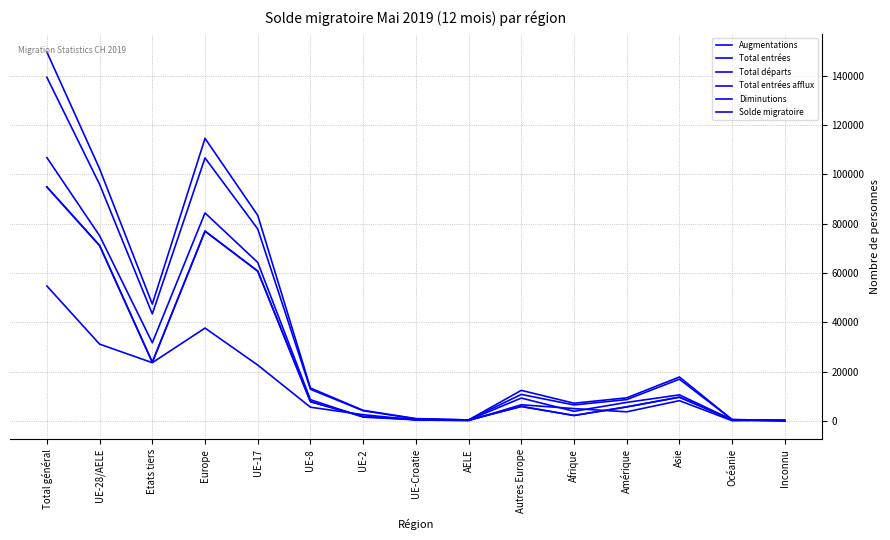

What value does the Diminutions series have at UE-2, to the nearest 10?

1770